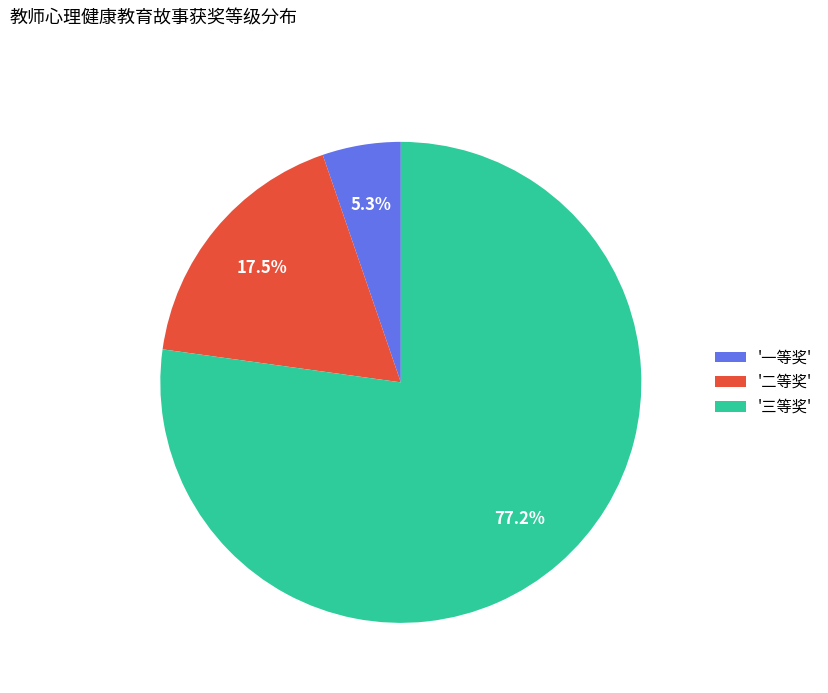

Rank the categories by value from lowest to highest.

'一等奖', '二等奖', '三等奖'